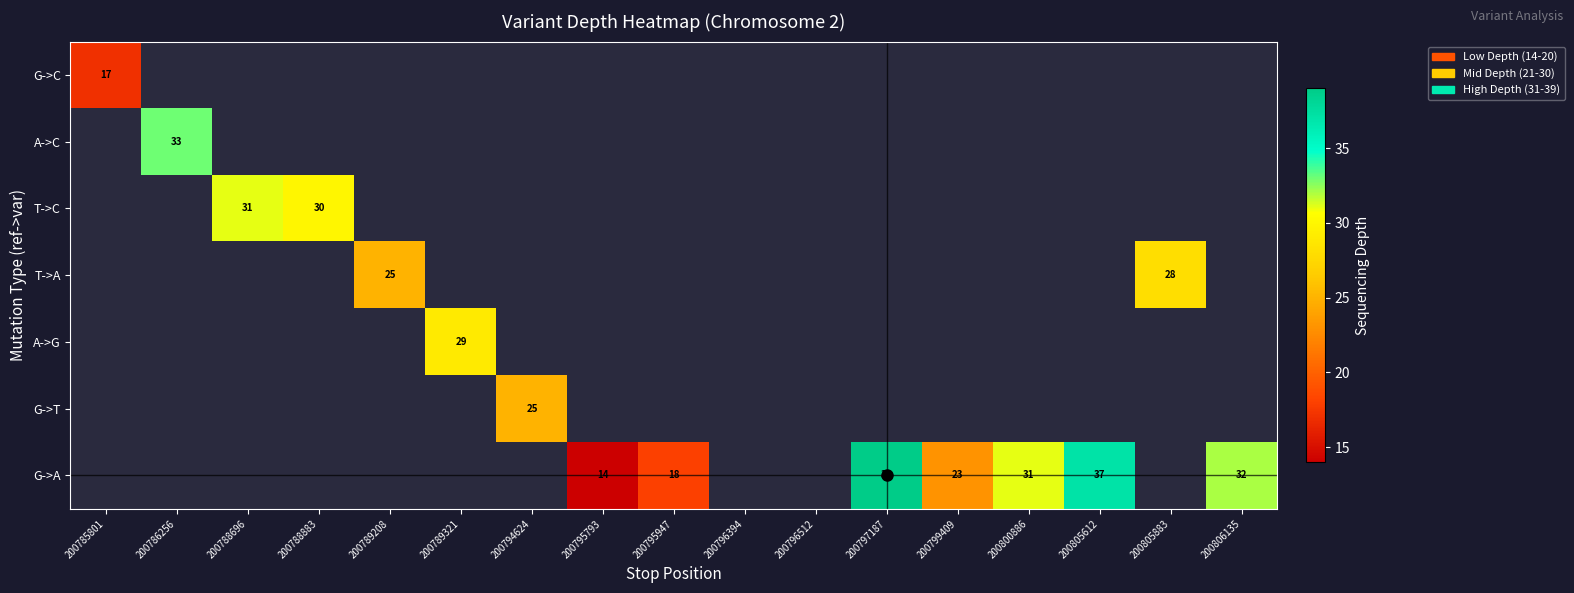

At how many categories does at least one series exceed 27?

9